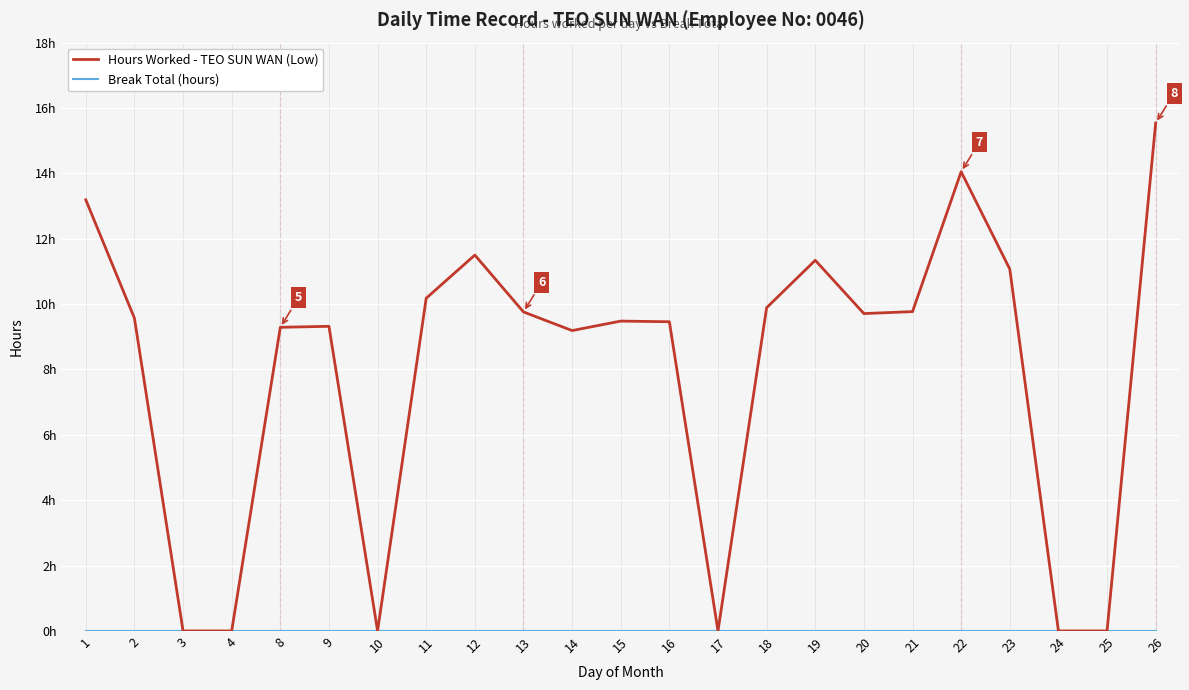

Does the chart display data point markers on the line(s)?

No